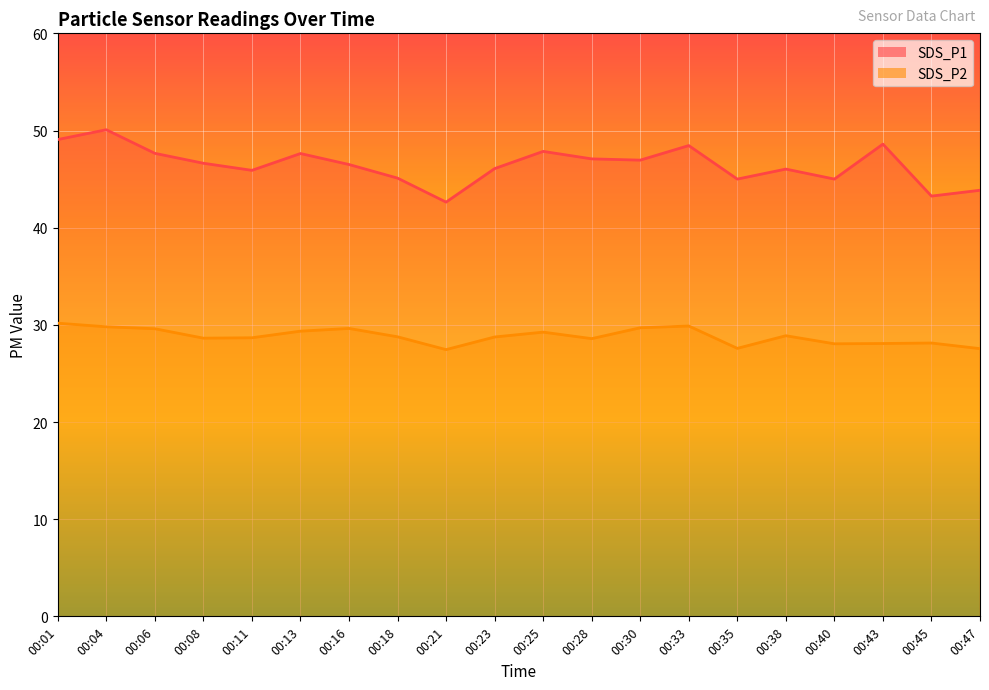

How many data points does each series have?

20